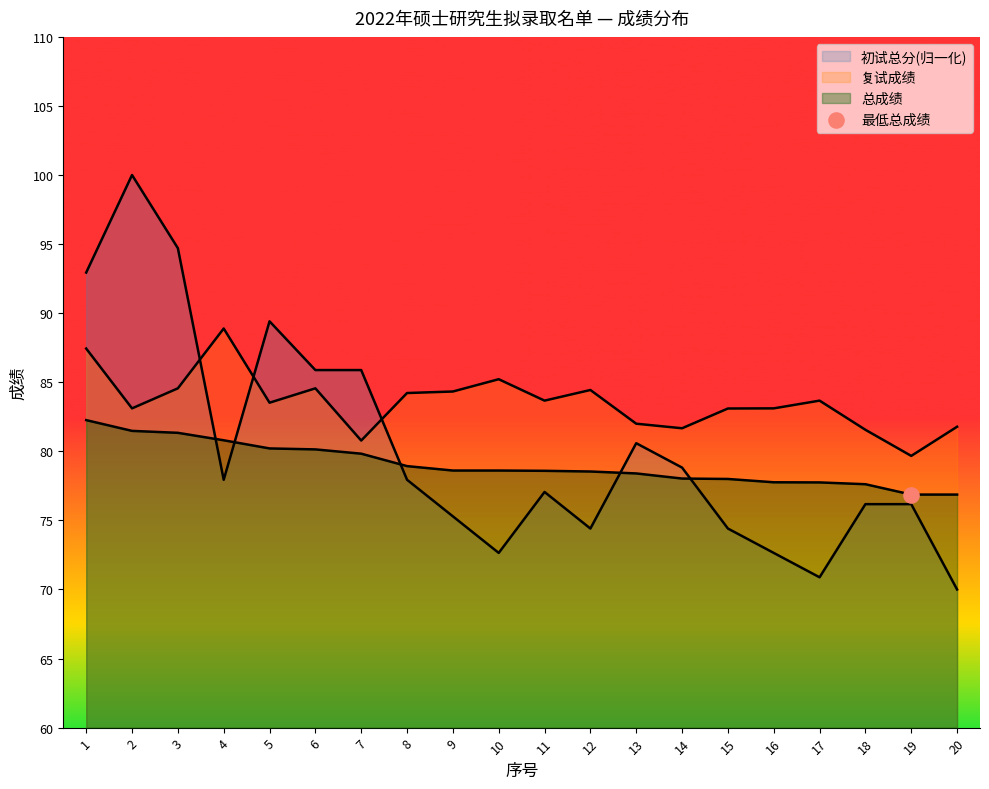

Which series has the largest total across all categories?

复试成绩